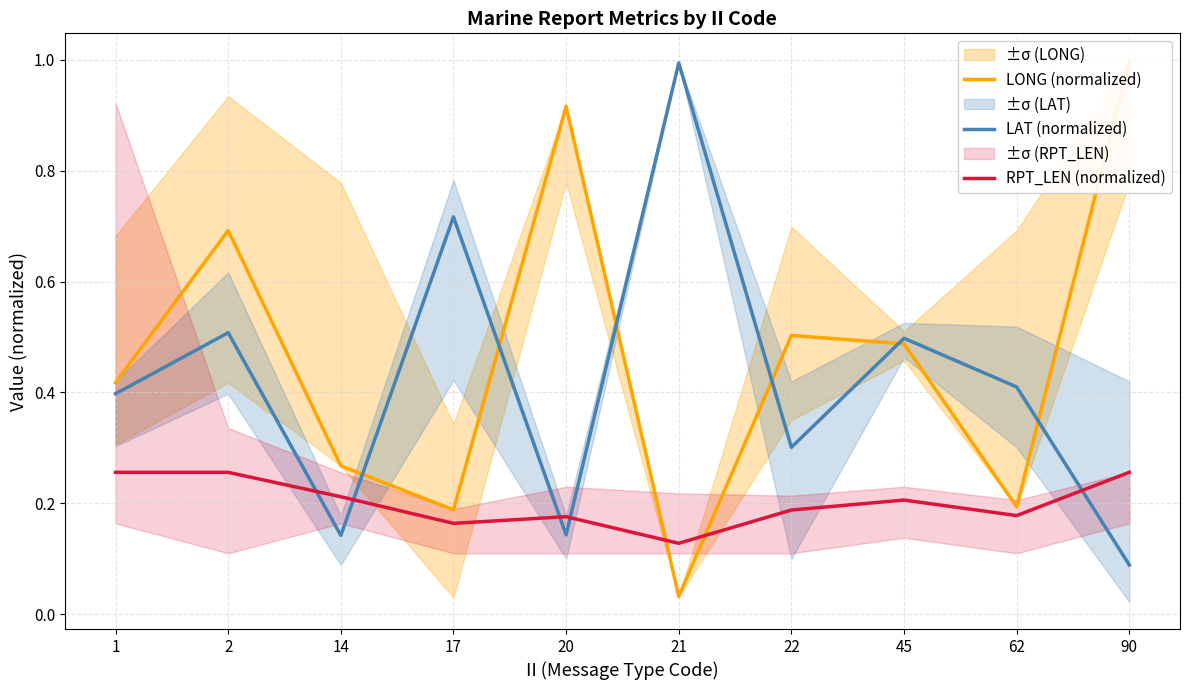

What is the difference between the maximum and minimum values in the LAT (normalized) series?

0.9